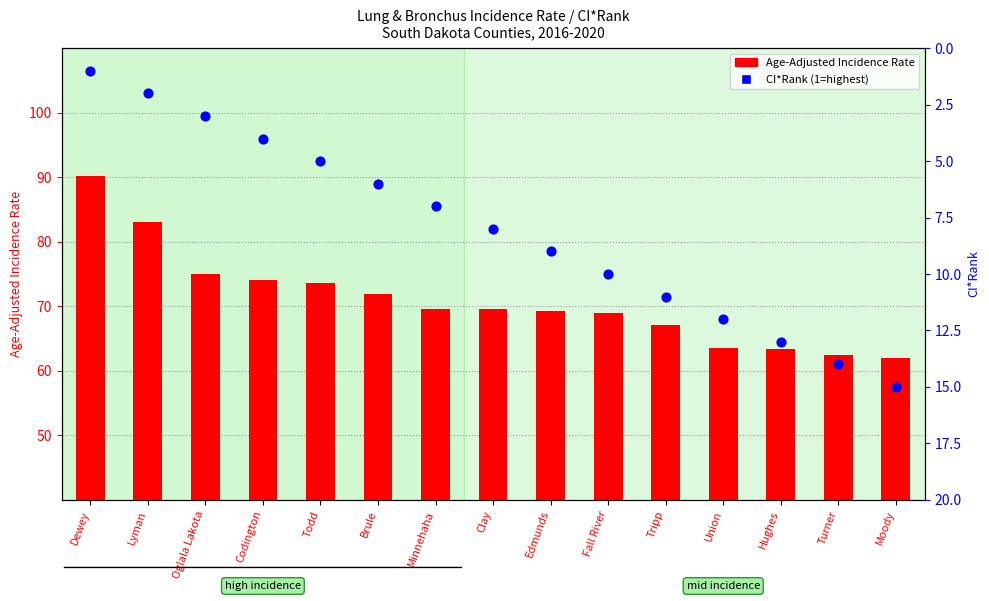

At how many categories does at least one series exceed 14?

15